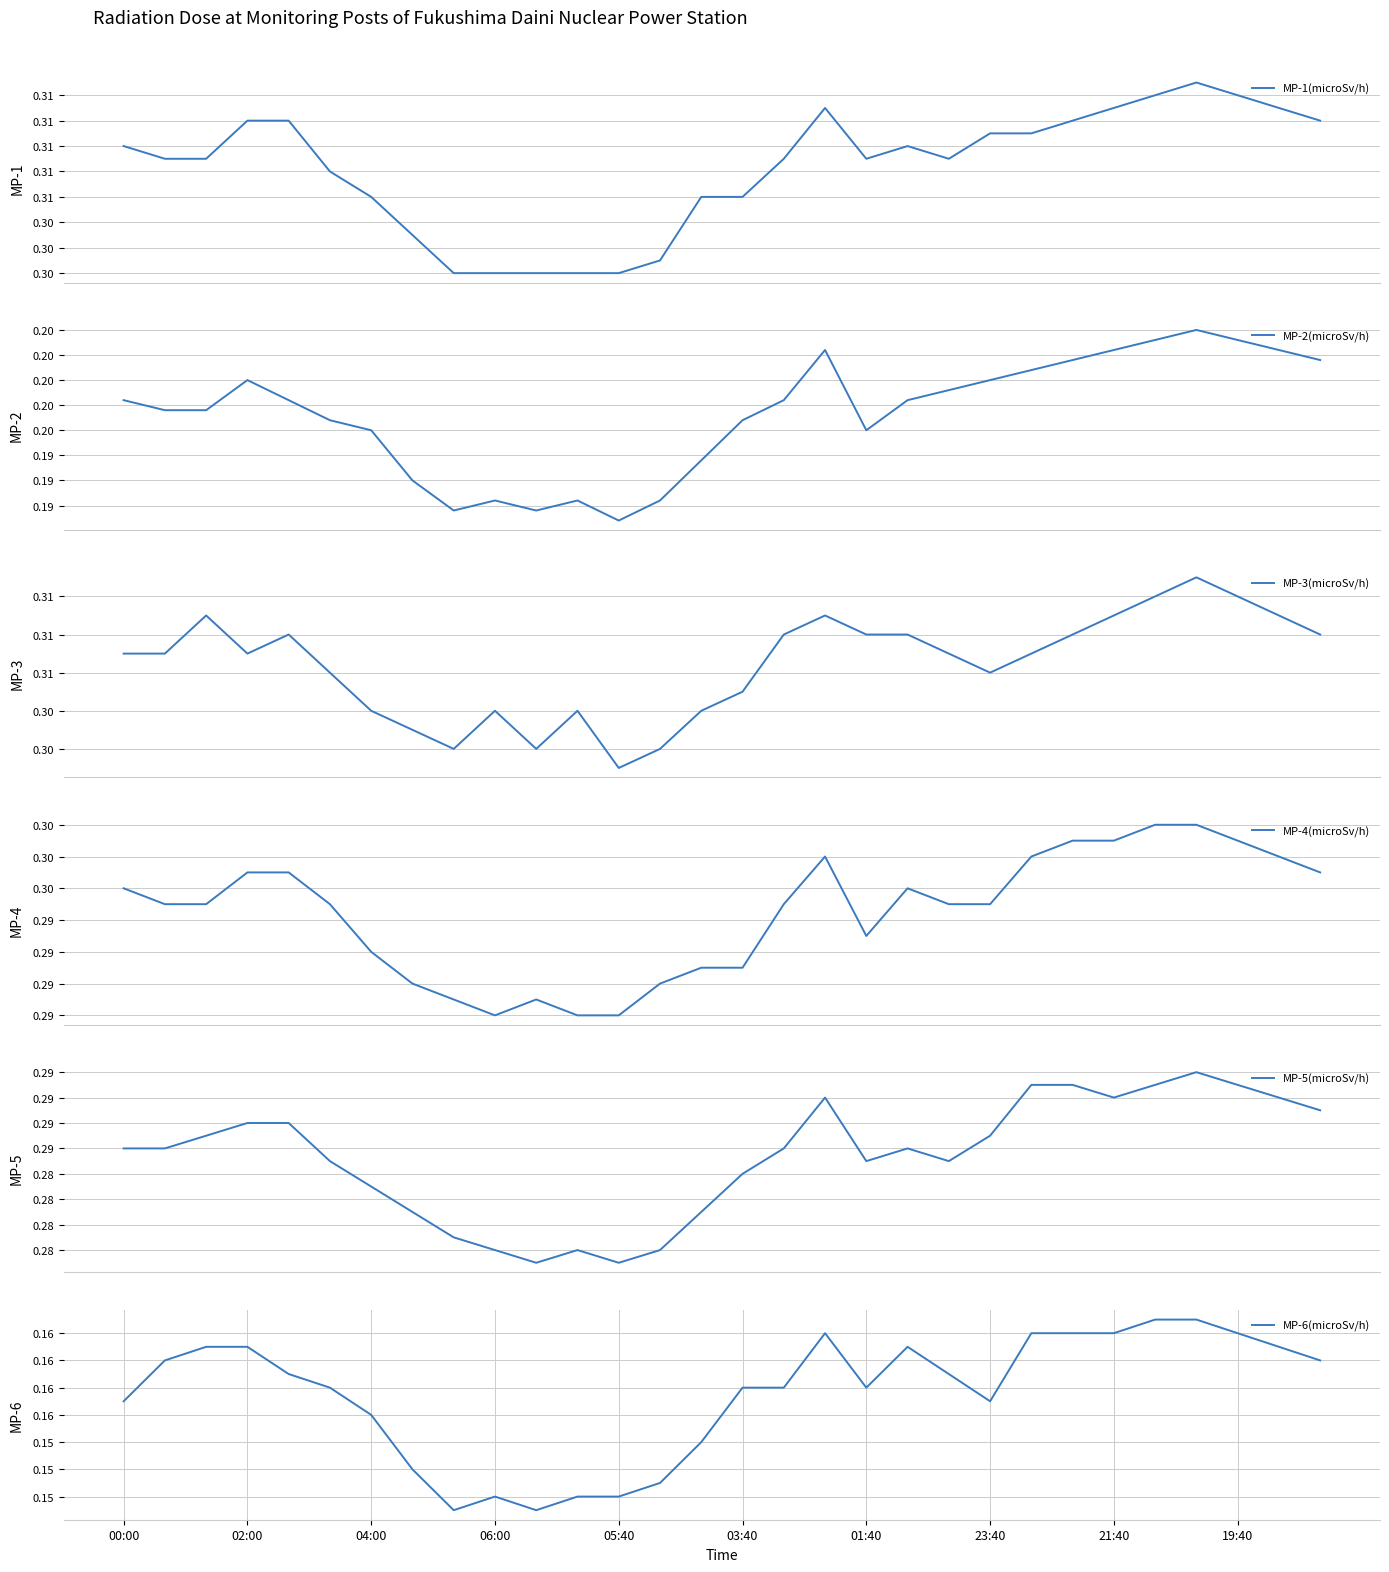

The value of MP-3(microSv/h) at 03:40 is 0.5. True or false?

False